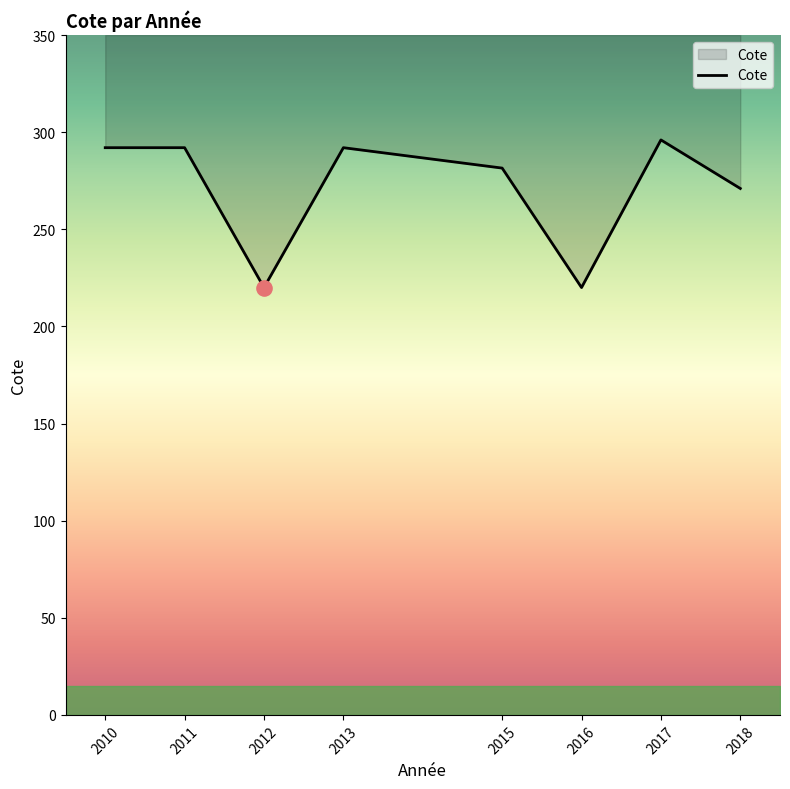

Approximately how many times larger is the value at 2011 compared to 2013?

1.0